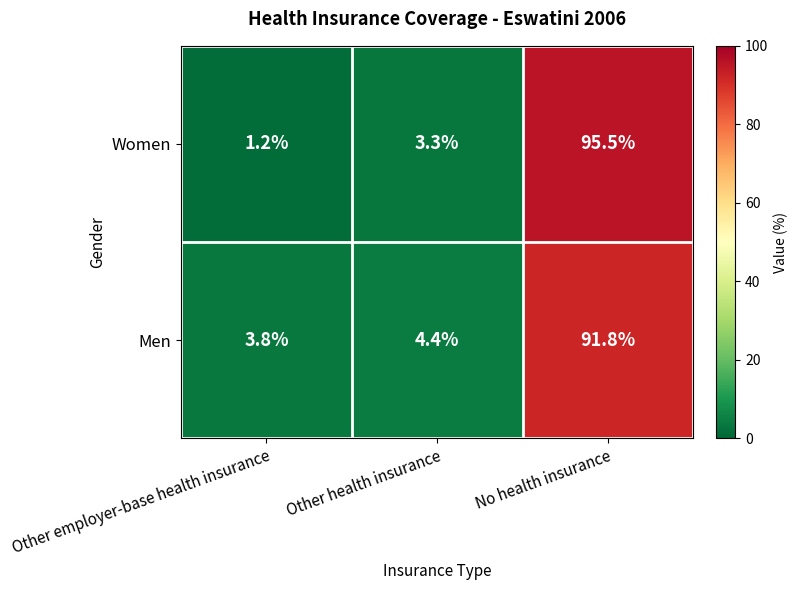

How many categories are shown in the chart?

3